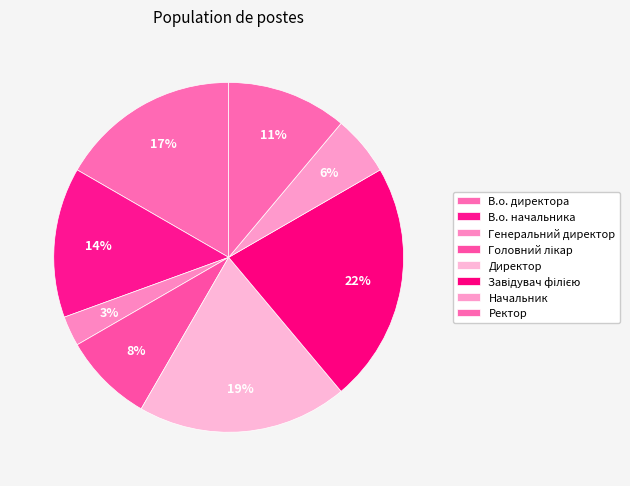

Does Ректор represent more than half of the total?

No